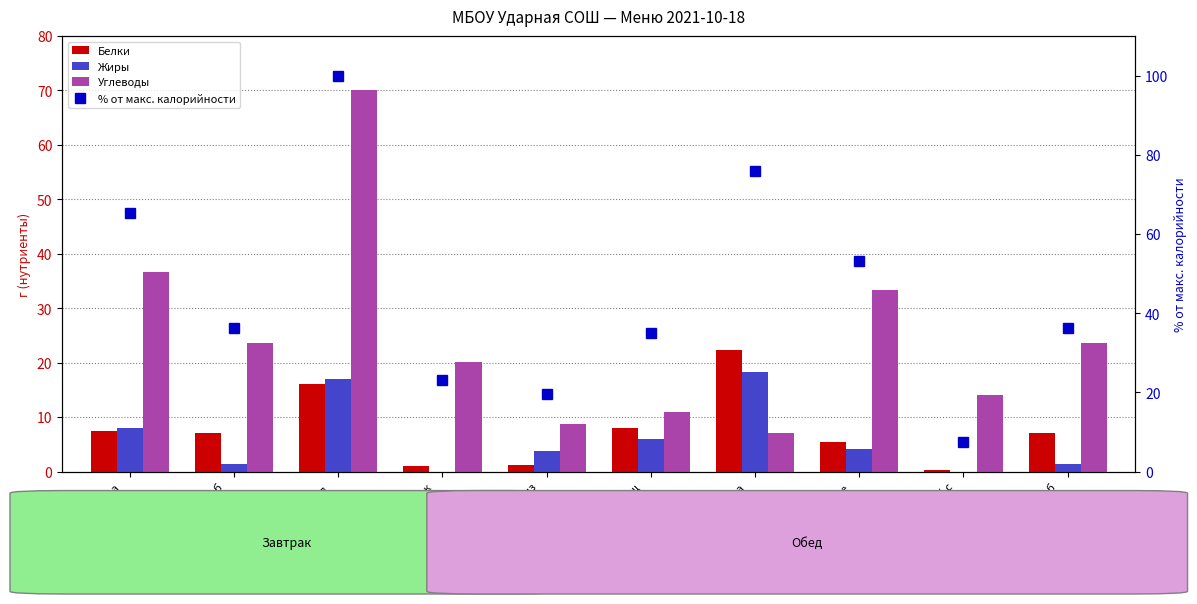

Which category has the highest value across all series?

Бутерброд
с сыром